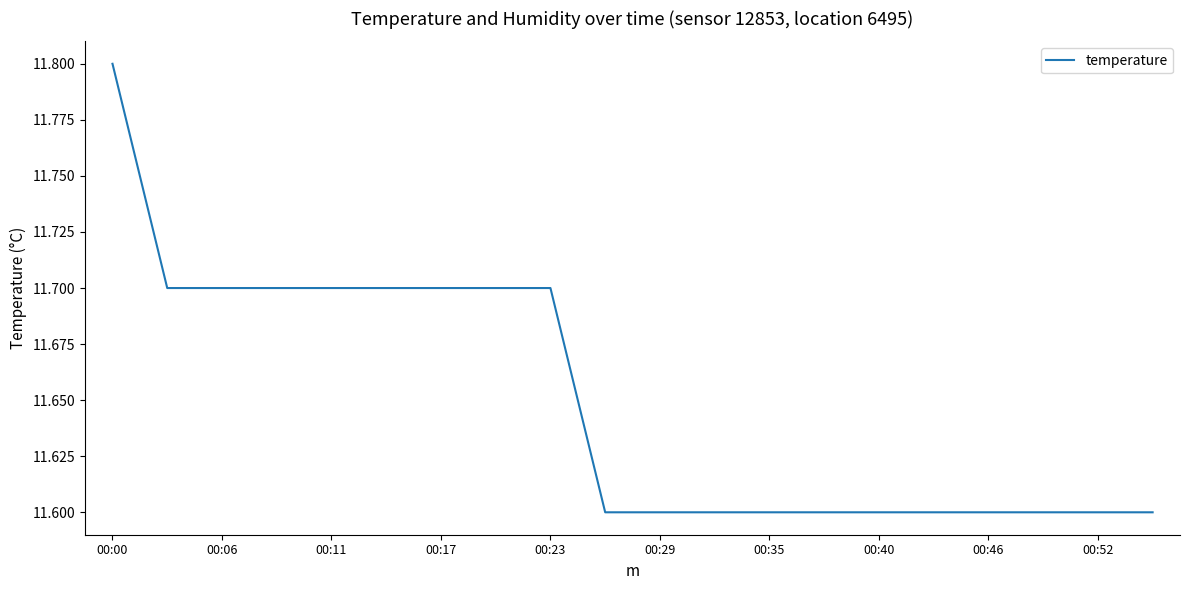

What is the minimum value shown in the chart?

11.6